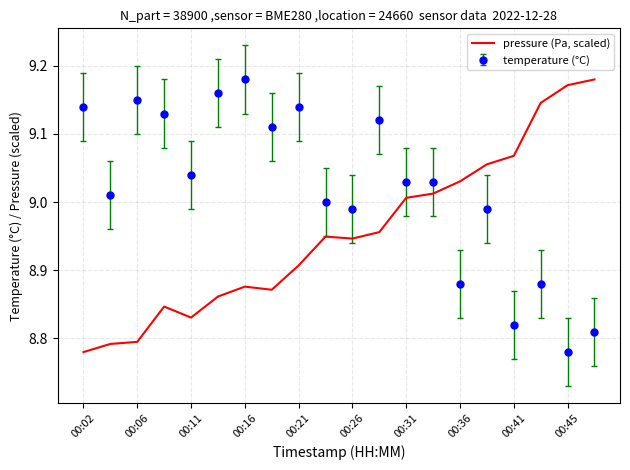

How many distinct data groups are displayed?

2